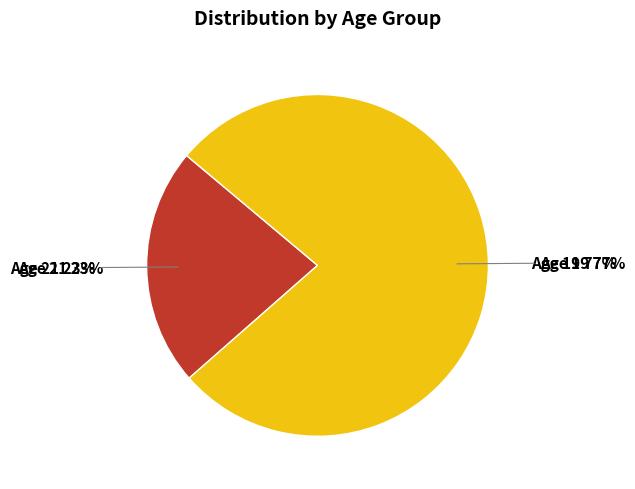

To the nearest percent, what is the combined percentage of 19 and 21?

100%